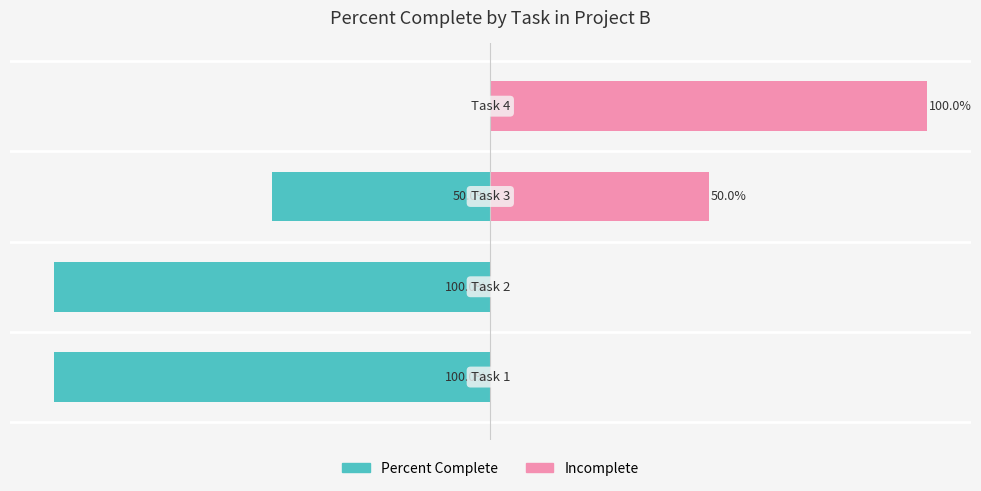

What is the minimum value shown in the chart?

-100